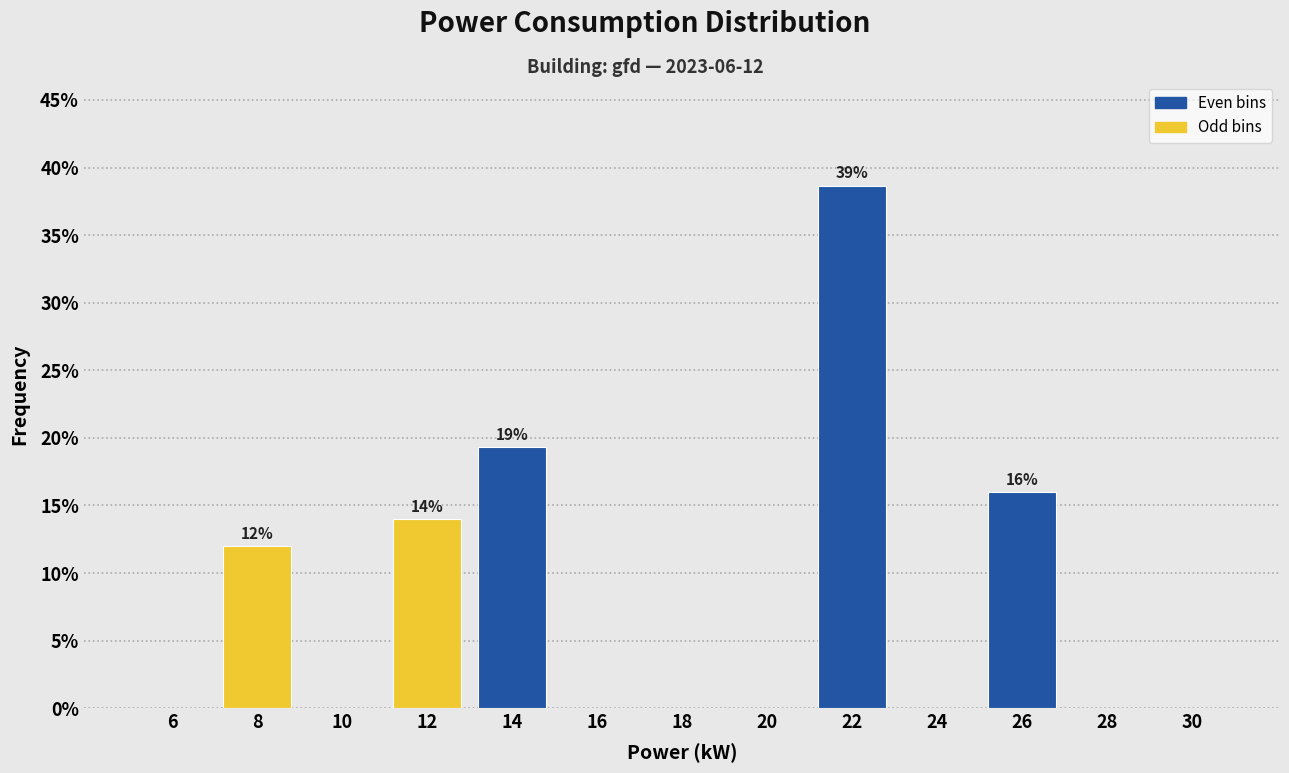

Over which range of the x-axis is the bar tallest?

21 to 23